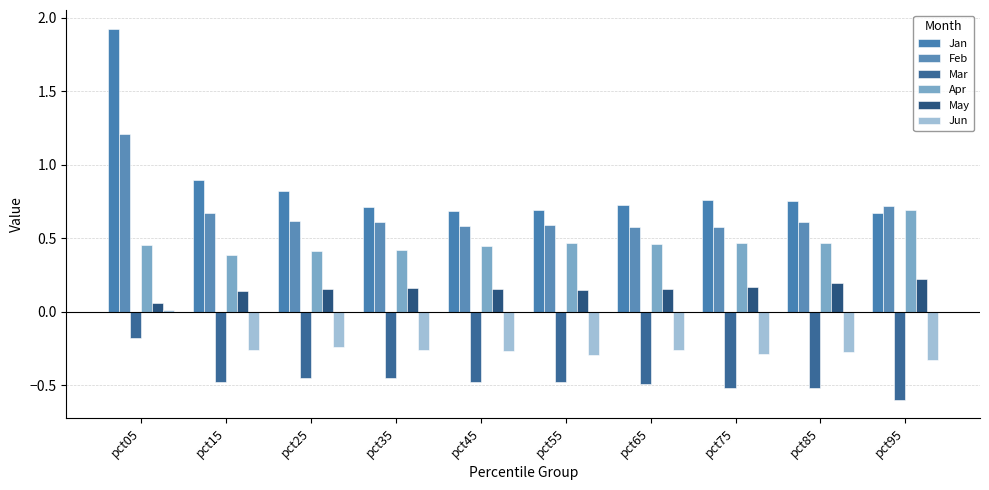

What is the sum of the Mar values at pct45 and pct55?

-1.0